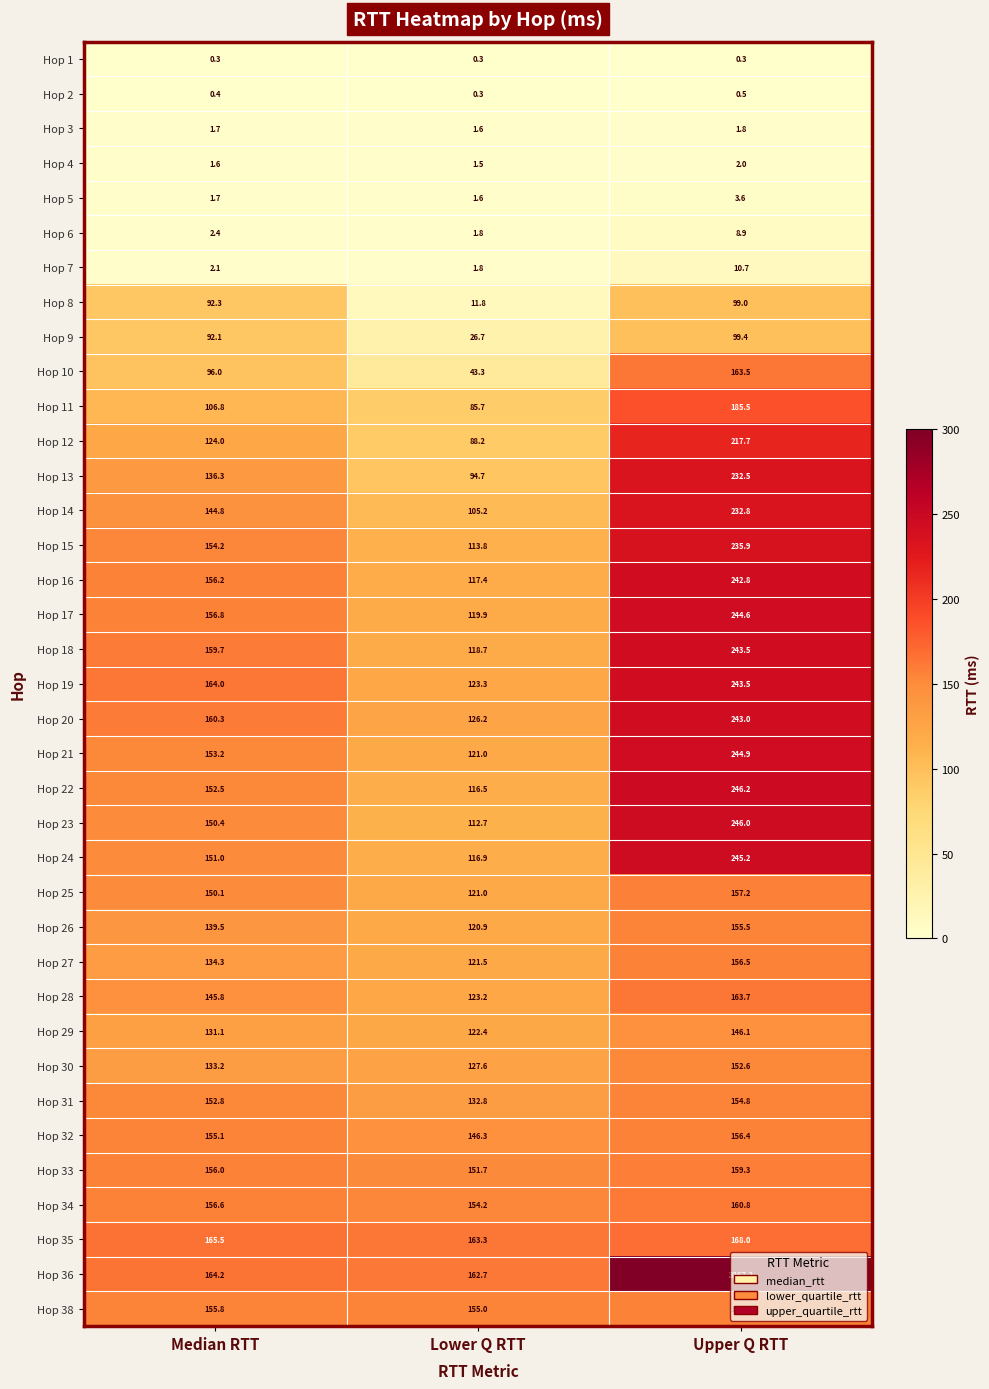

At which label does Hop 15 first exceed 154?

Median RTT